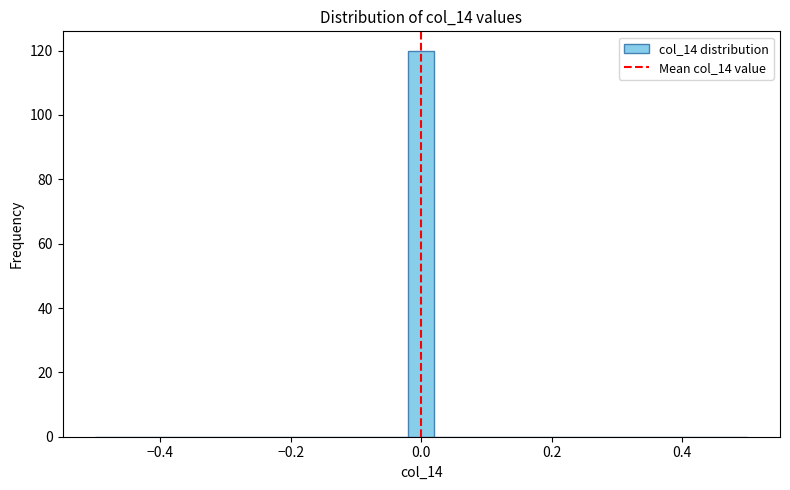

Read against the x-axis, roughly where is the centre of the tallest bar?

0.00